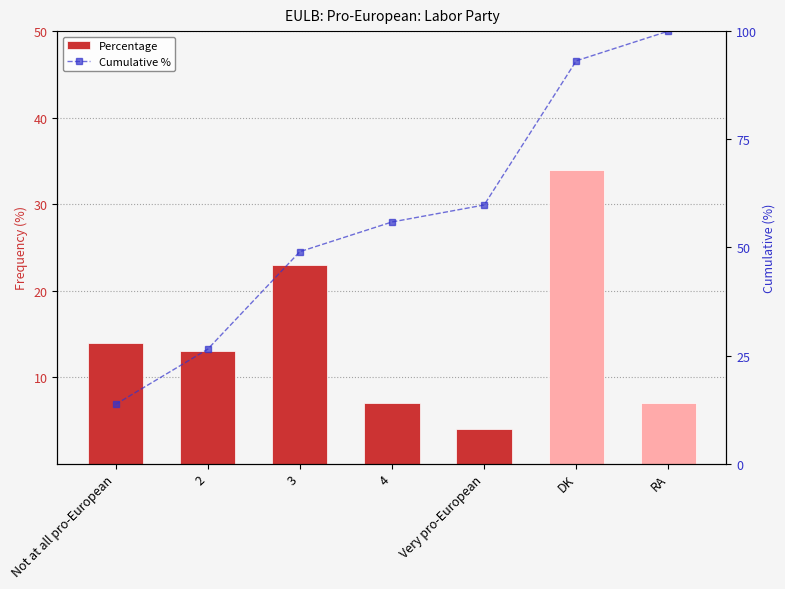

Reading left to right, list all the values displayed in this chart.

Percentage: 14.0	13.0	23.0	7.0	4.0	34.0	7.0
Cumulative %: 13.7	26.5	49.0	55.9	59.8	93.1	100.0